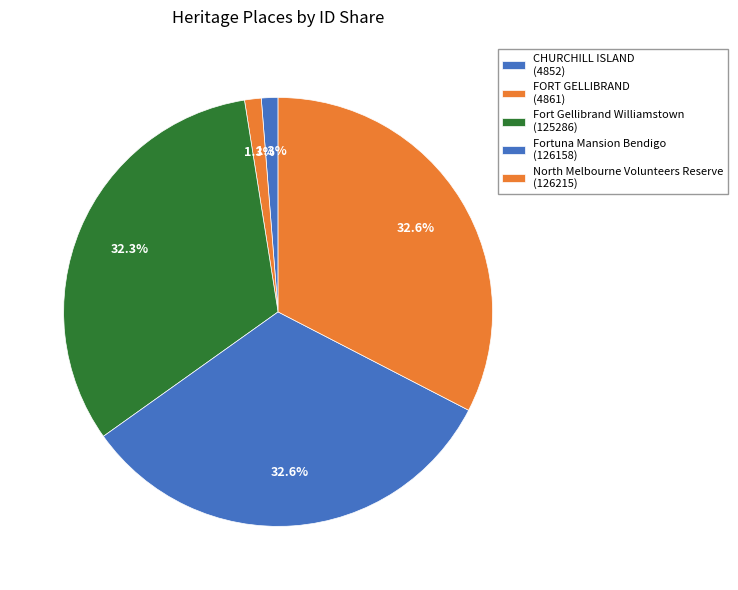

To the nearest percent, what portion does Fort Gellibrand Williamstown represent?

32%